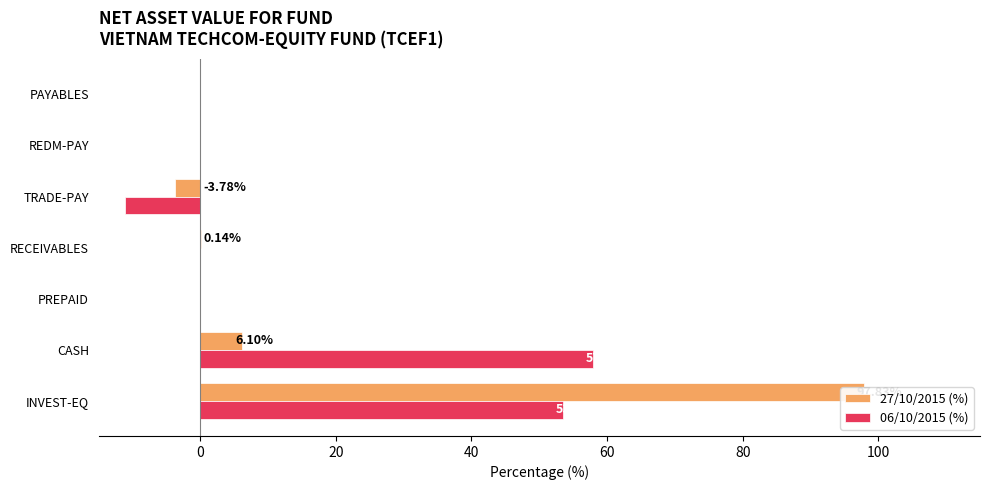

What position from the right is 0?

6